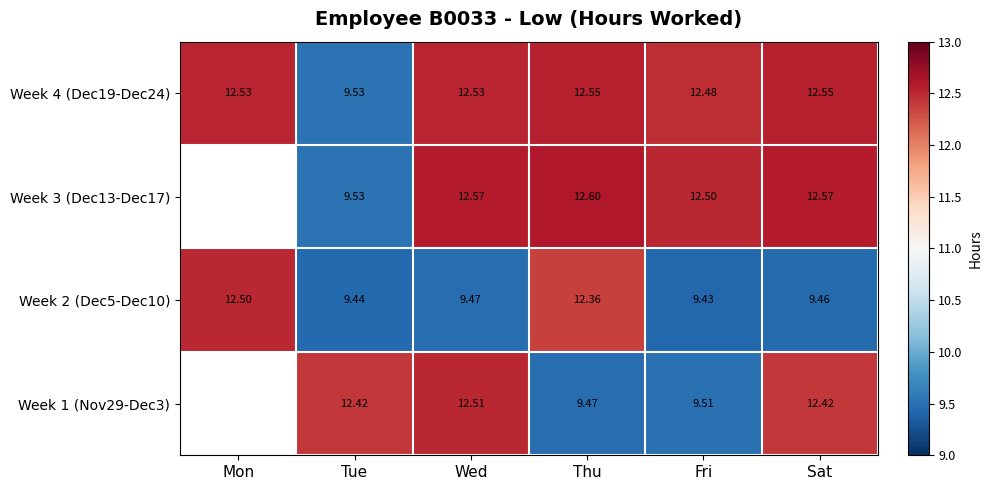

True or false: Week 2 (Dec5-Dec10) has a value of 9.5 at Wed.

True